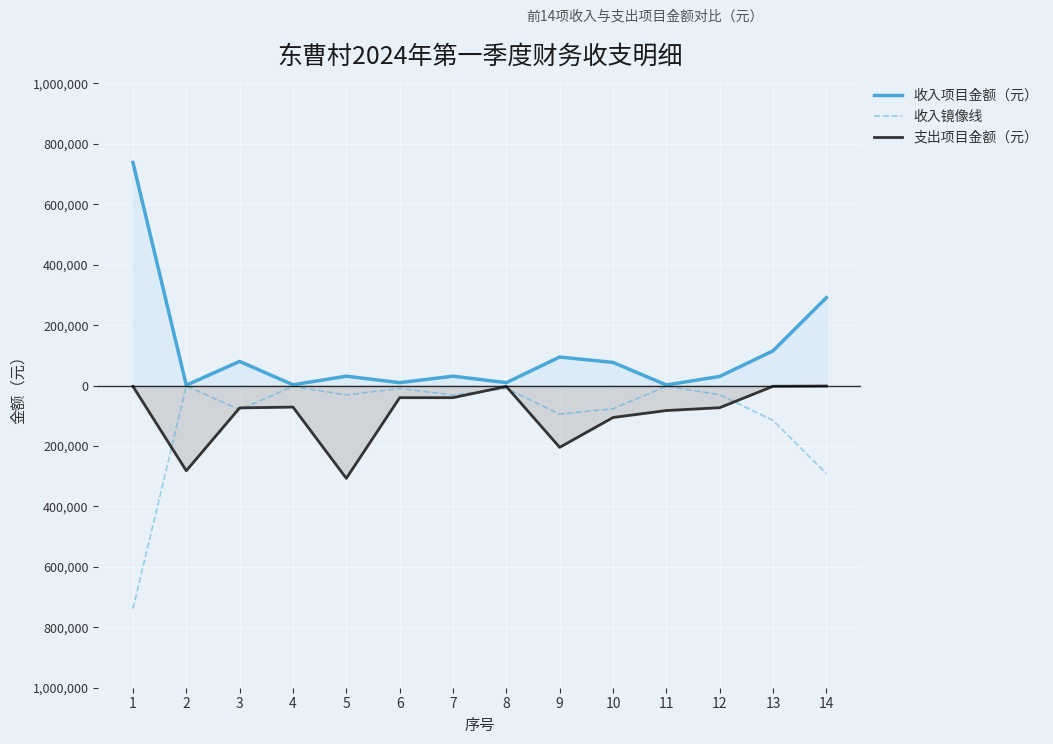

What is the value of the 收入项目金额（元） point at the 11th from the left?

2000.0